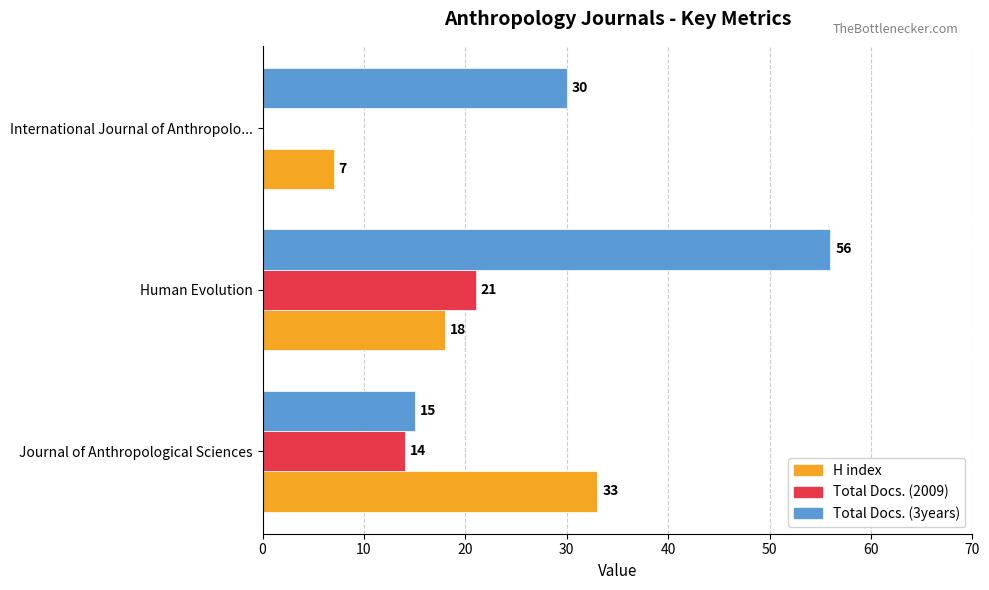

What is the sum of the Total Docs. (2009) values at Journal of Anthropological Sciences and International Journal of Anthropolo...?

14